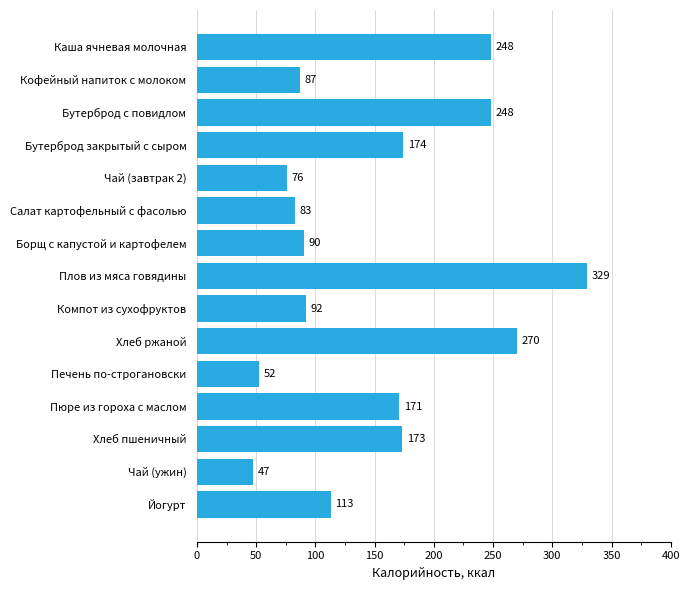

How many data points does each series have?

15